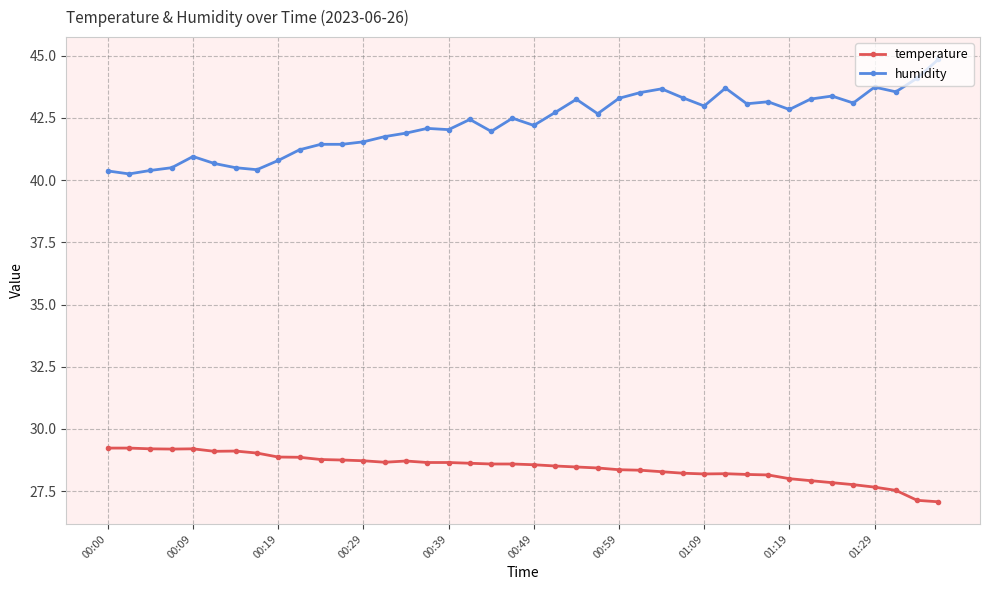

True or false: temperature has more than 0 interior local peaks.

True